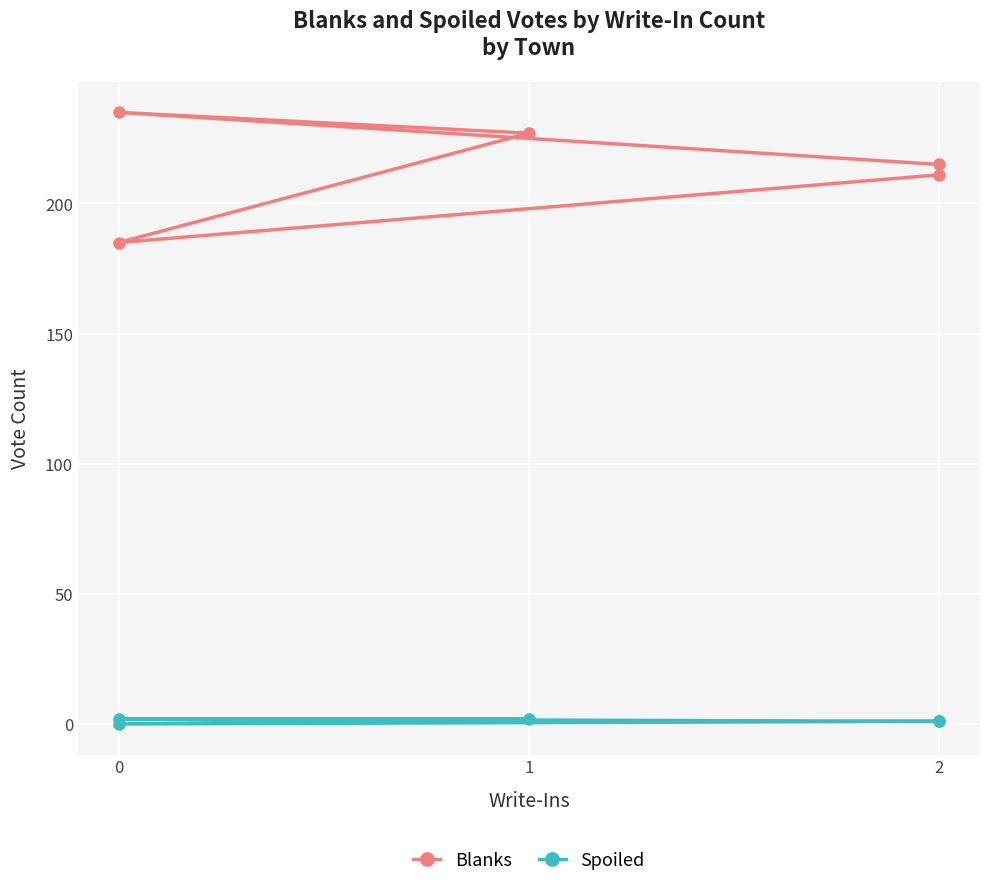

True or false: Spoiled and Blanks intersect in this chart.

False